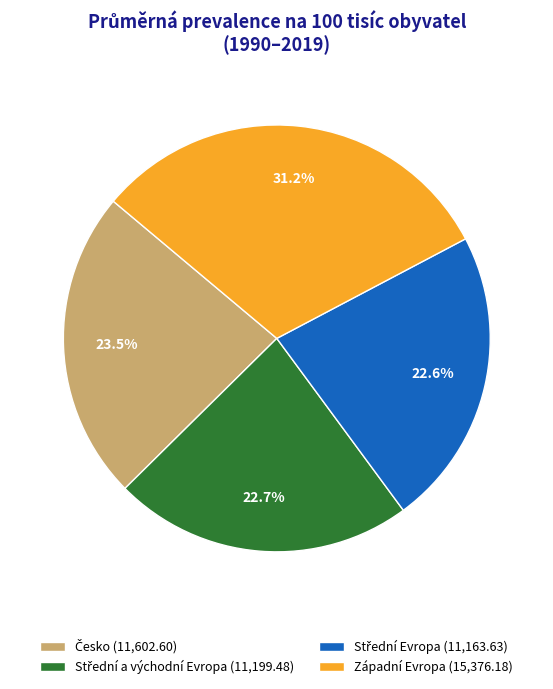

To the nearest percent, what is the difference between the largest and smallest slice percentages?

9%